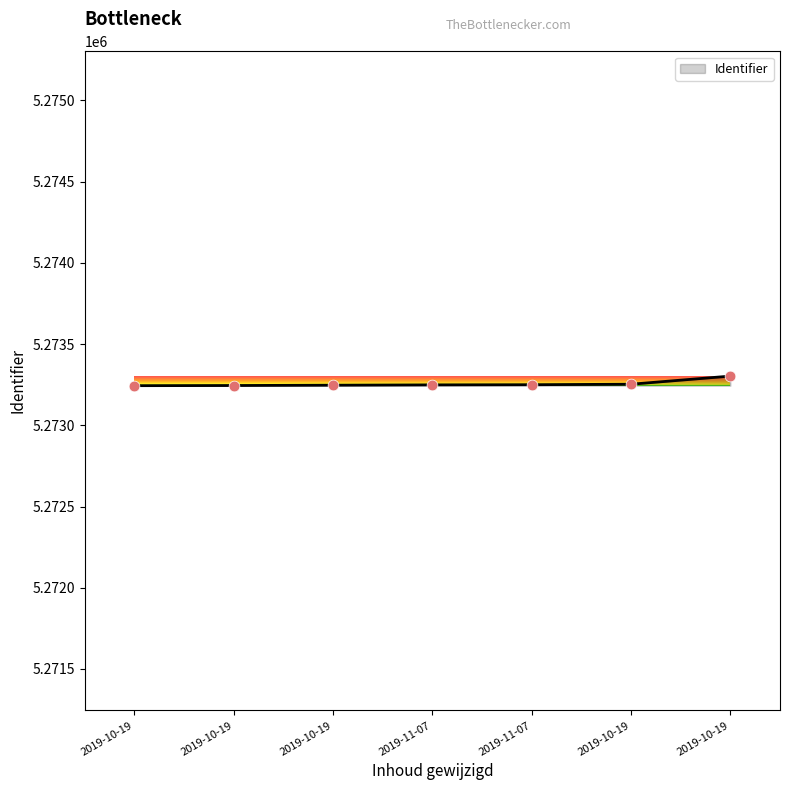

Which has a higher value, 2019-10-19 or 2019-10-19?

2019-10-19